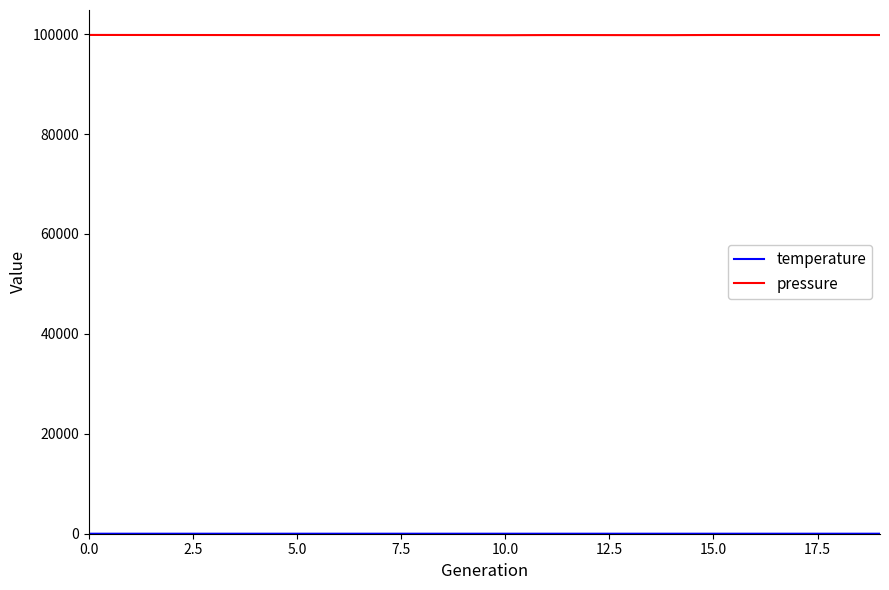

What is the maximum value shown in the chart?

99844.1